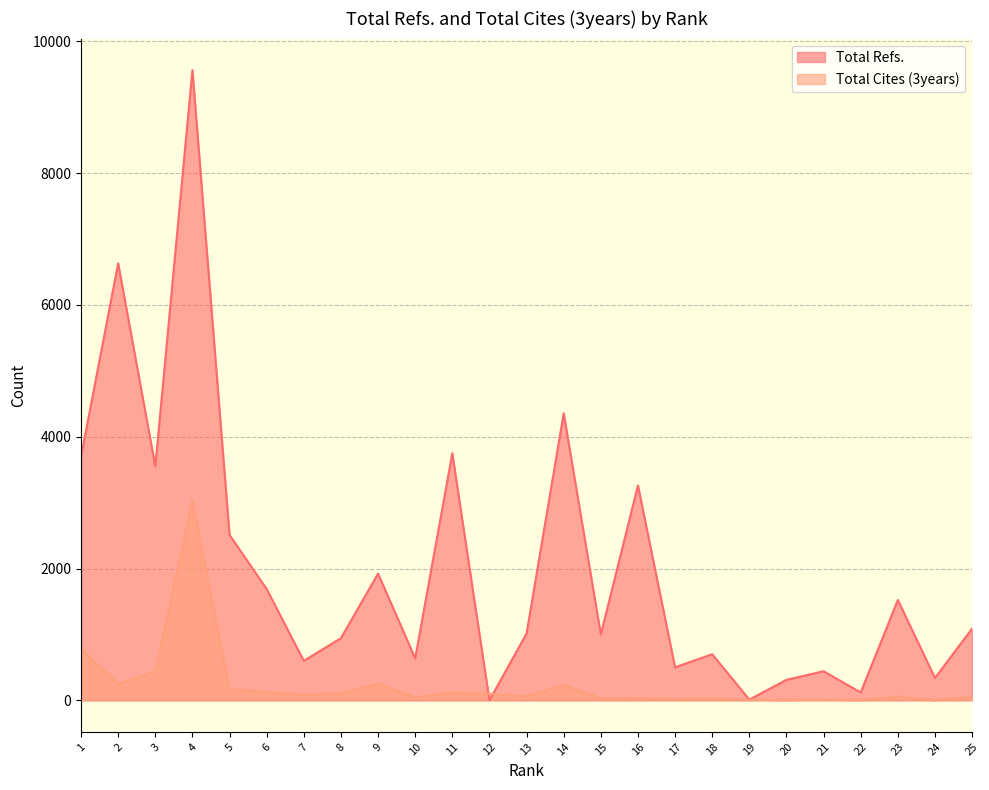

How many values in the Total Refs. series exceed 1014?

12